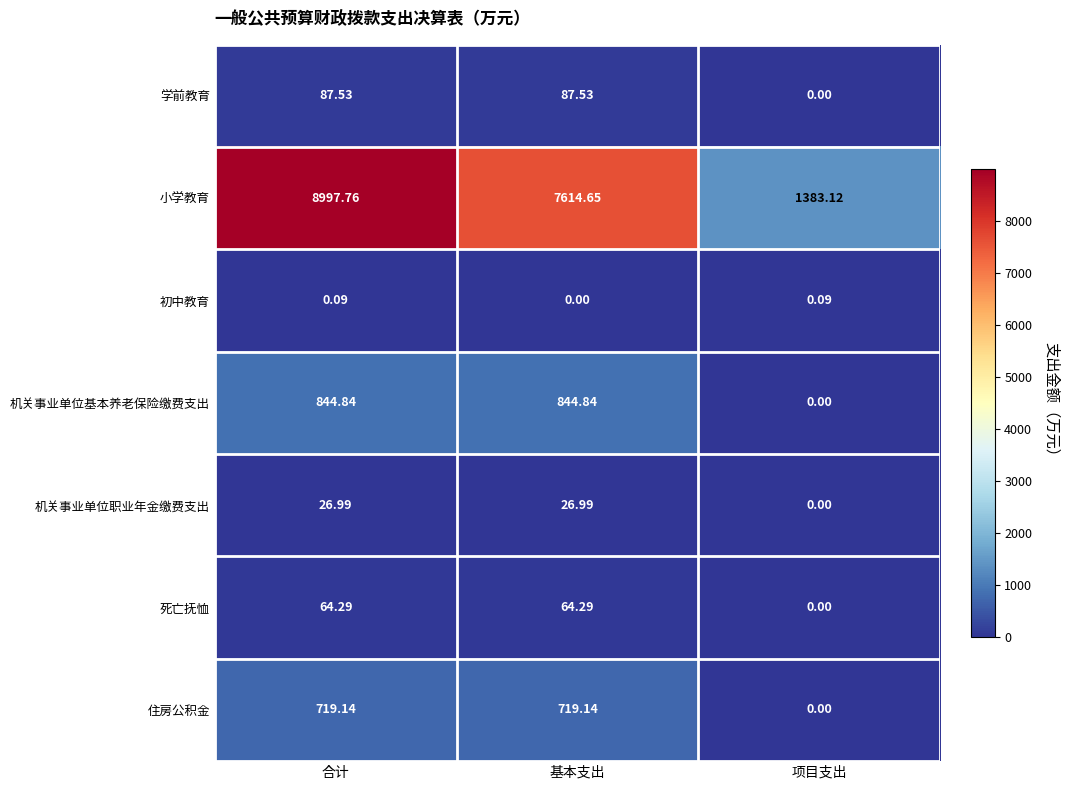

Which series has the largest total across all categories?

小学教育